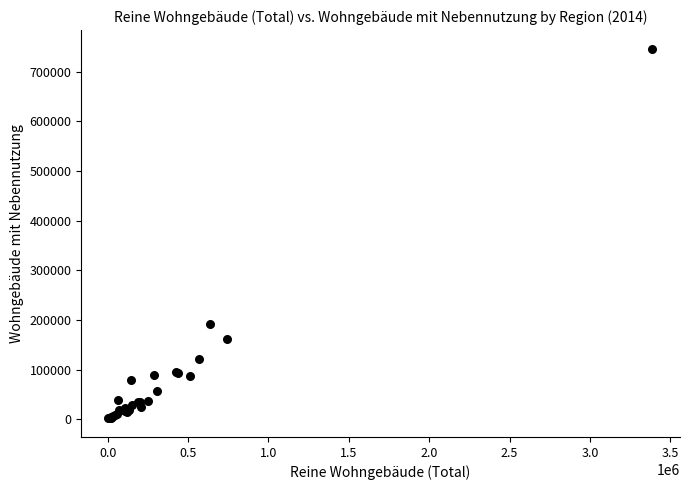

What Y value in the scatter plot is closest to 374352?

193012